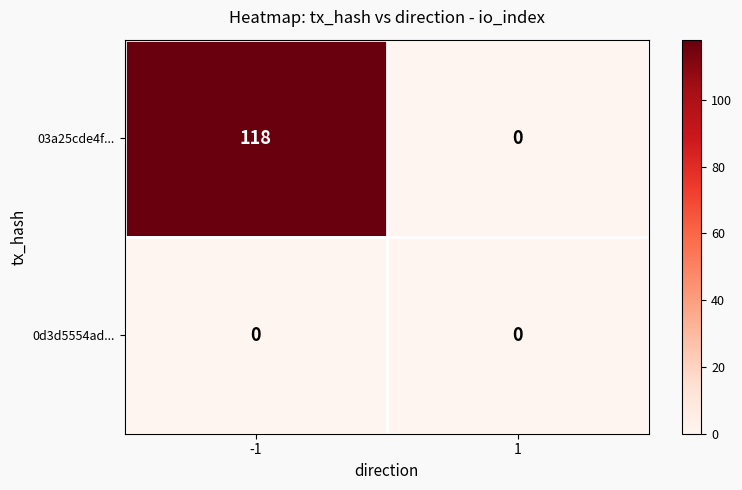

The 03a25cde4f... series shows 175 at -1. True or false?

False